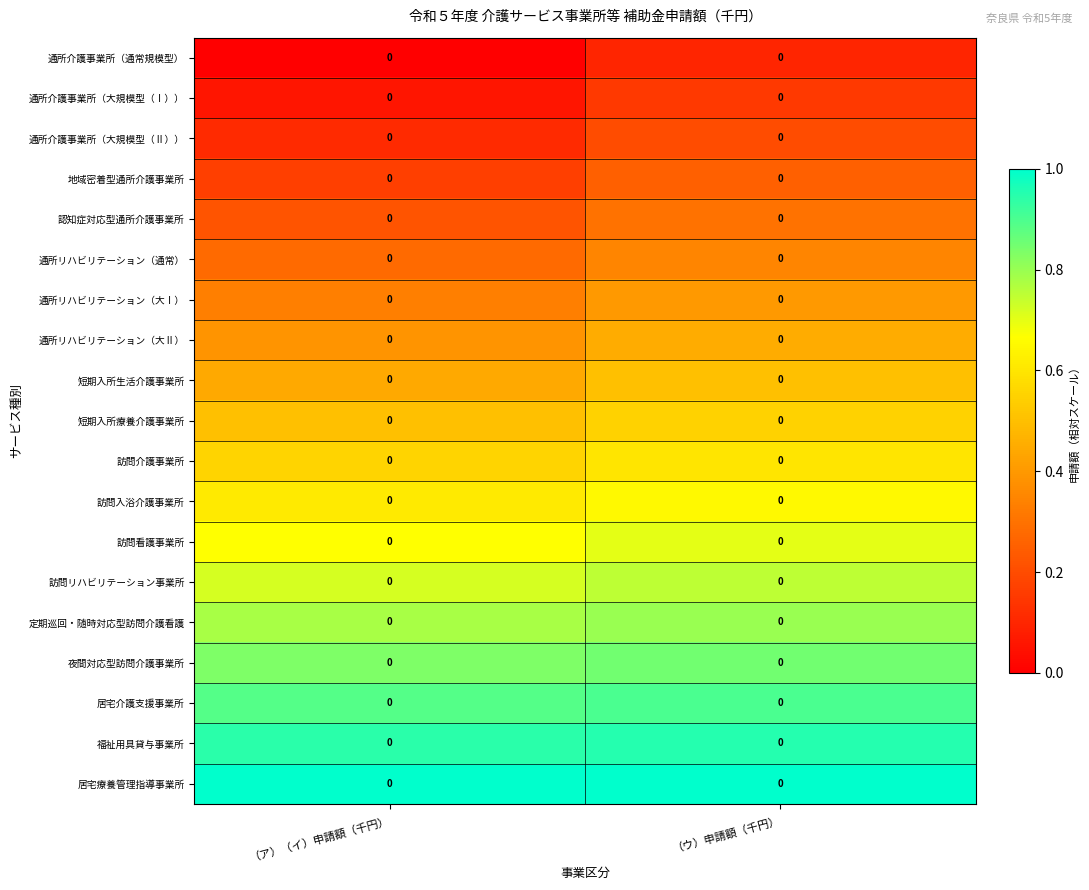

Which category has the lowest value in the 訪問介護事業所 series?

（ア）（イ）申請額（千円）